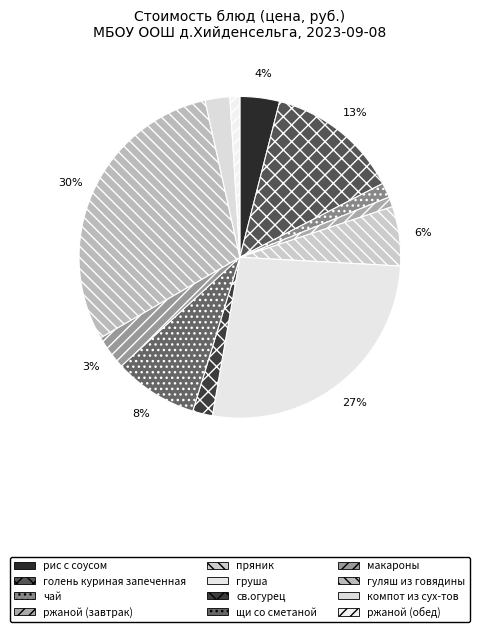

Count the number of slices in the pie.

12